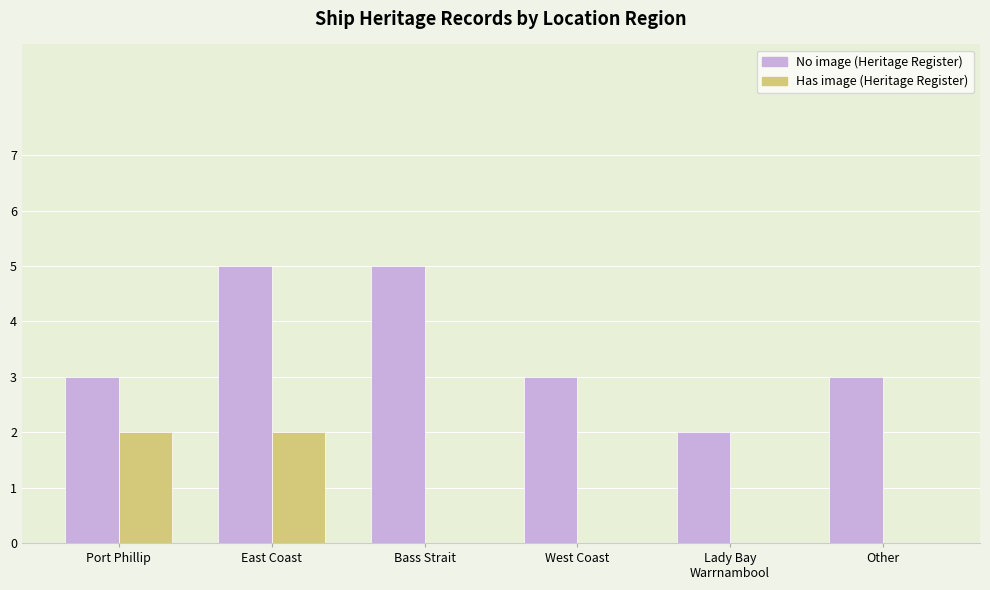

What is the sum of all No image (Heritage Register) values?

21